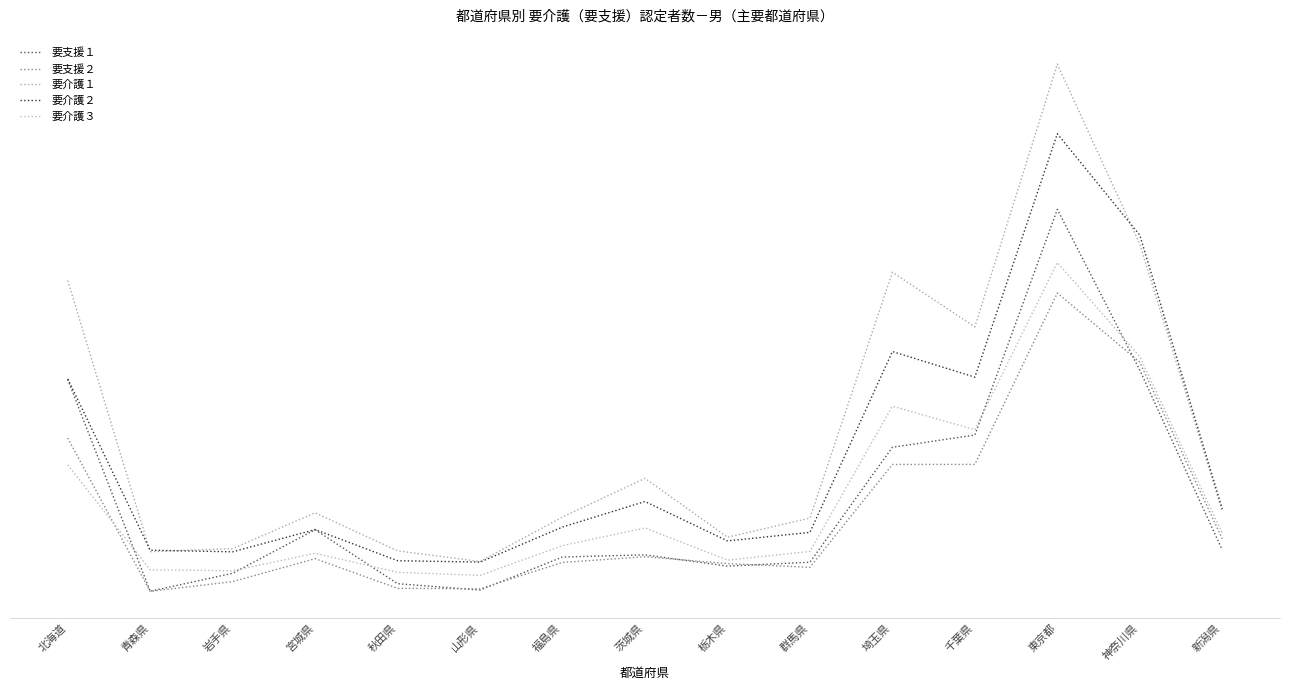

Is this an area chart (filled region under the line)?

No